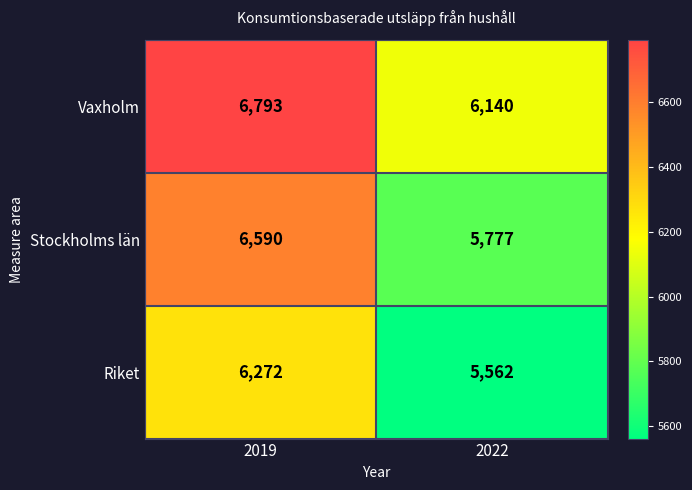

What is the maximum value shown in the chart?

6793